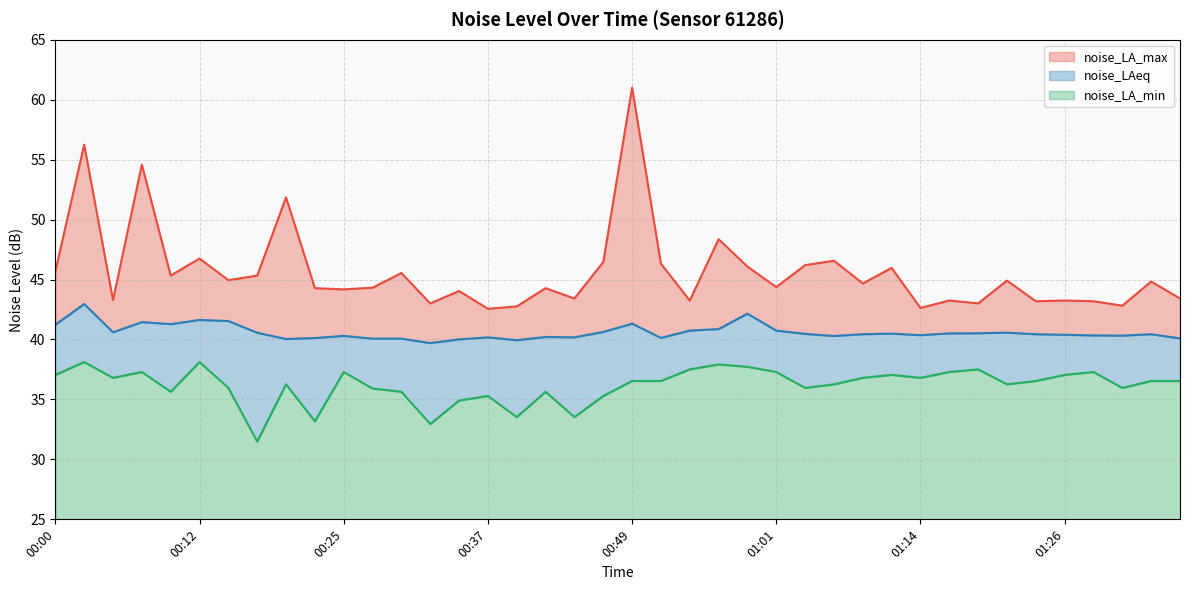

True or false: noise_LAeq and noise_LA_min intersect in this chart.

False